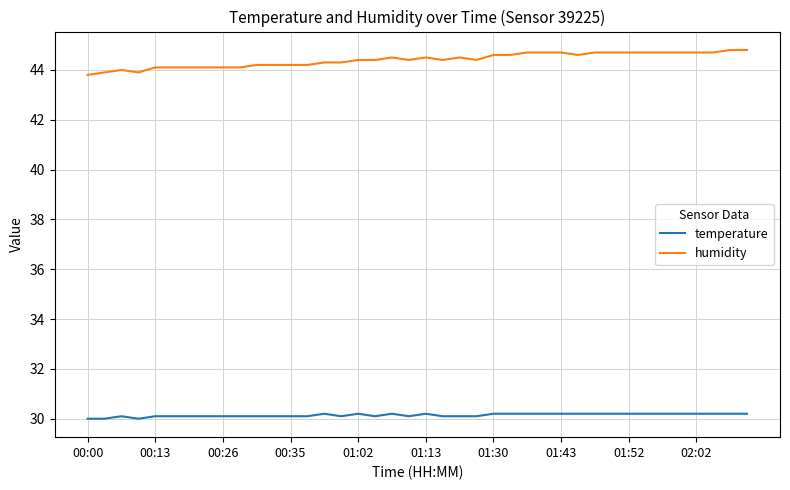

Rank the series by their average value, from lowest to highest.

temperature, humidity